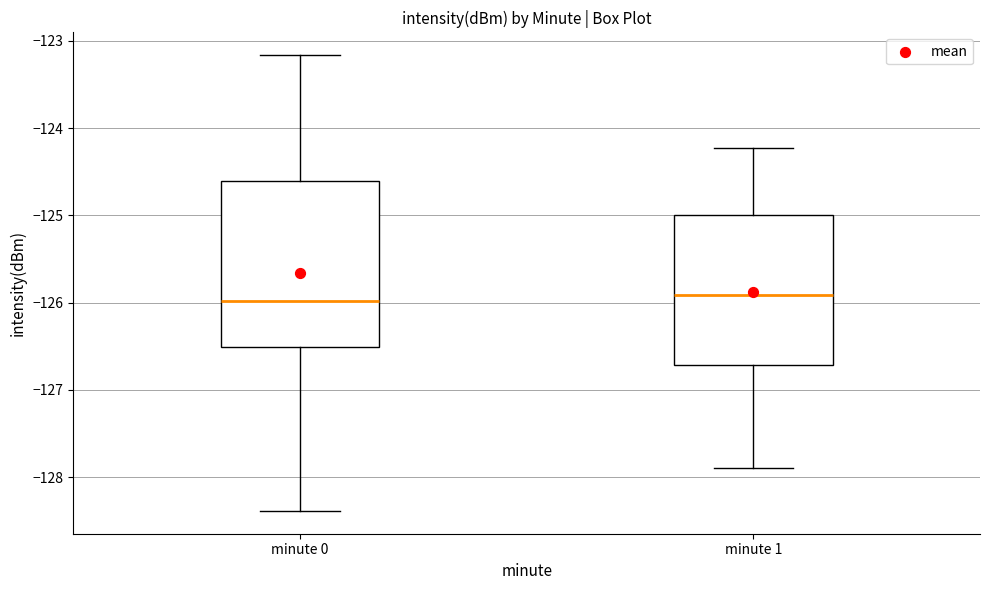

Reading left to right, read every box against the y-axis: the position of its median line, the range the box covers, and the ends of its whiskers. The values are not printed on the chart, so give them approximately, as read against the axis.

minute 0: median -126.0, box -126.5 to -124.6, whiskers -128.4 to -123.2
minute 1: median -125.9, box -126.7 to -125.0, whiskers -127.9 to -124.2